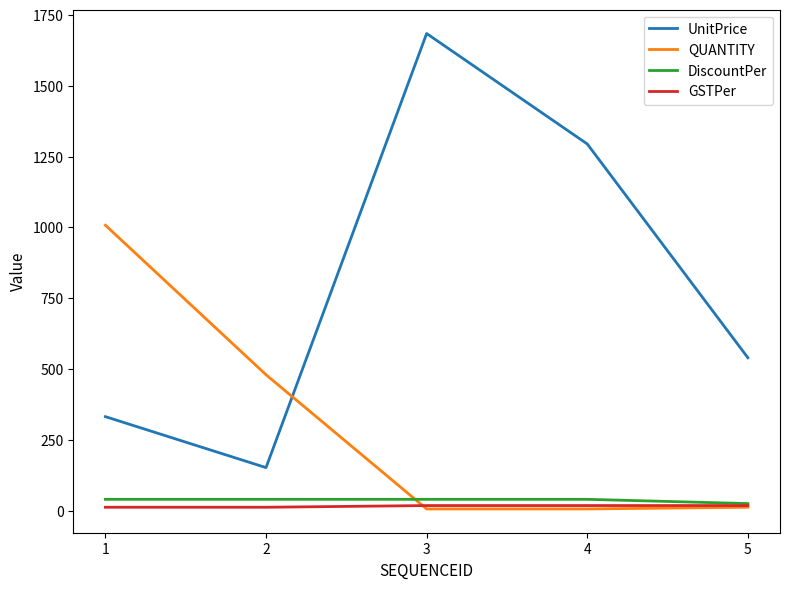

At which category is the sum across all series the highest?

3